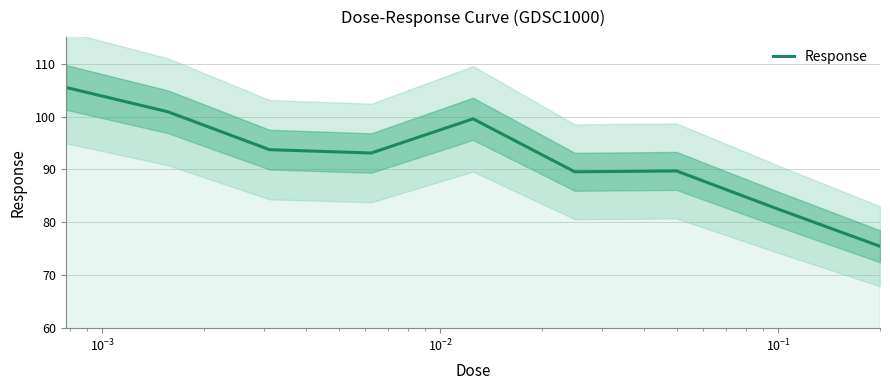

What is the value of the 3rd point from the left?

93.7